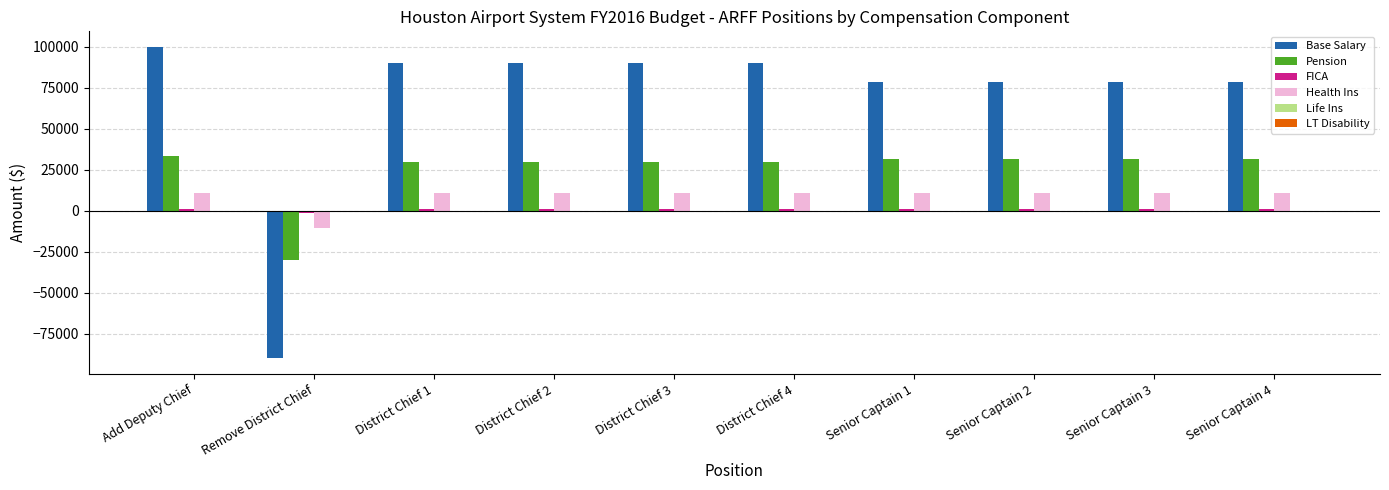

Which category has the highest value across all series?

Add Deputy Chief